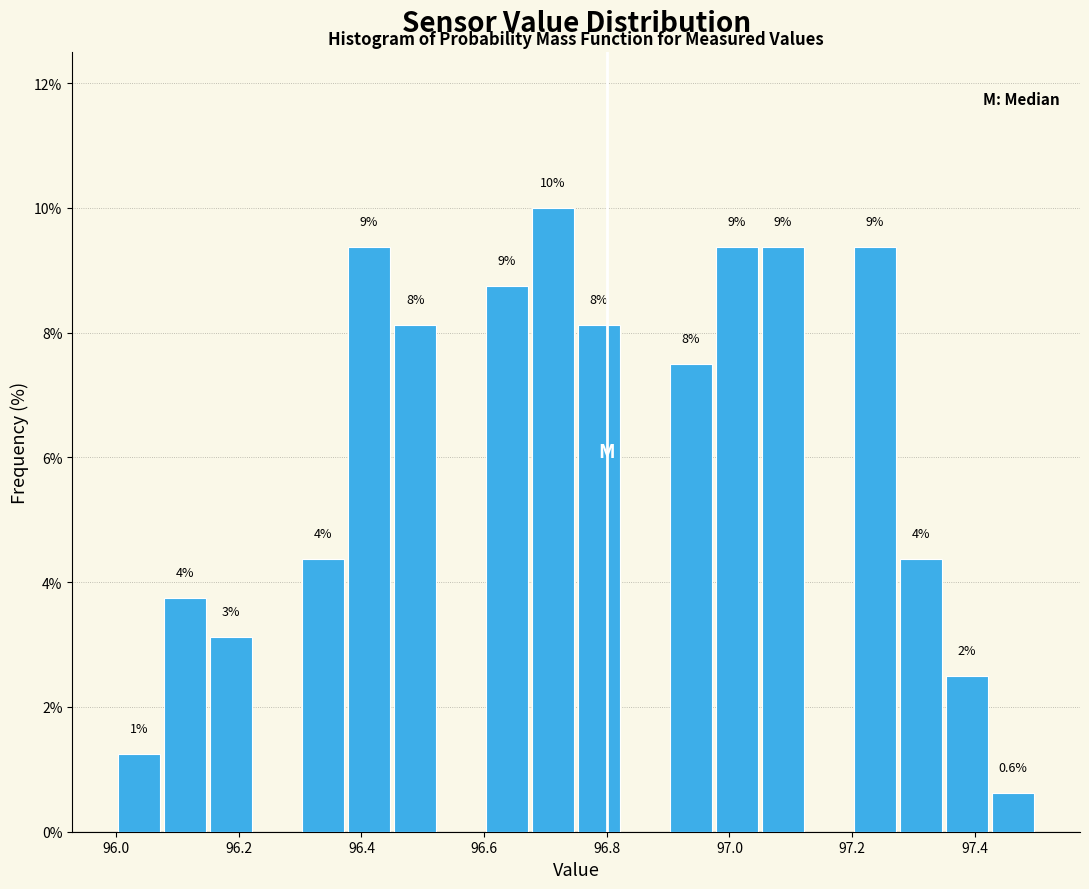

Around what value on the x-axis is the tallest bar? Give the approximate position of its centre, as read against the axis.

96.72